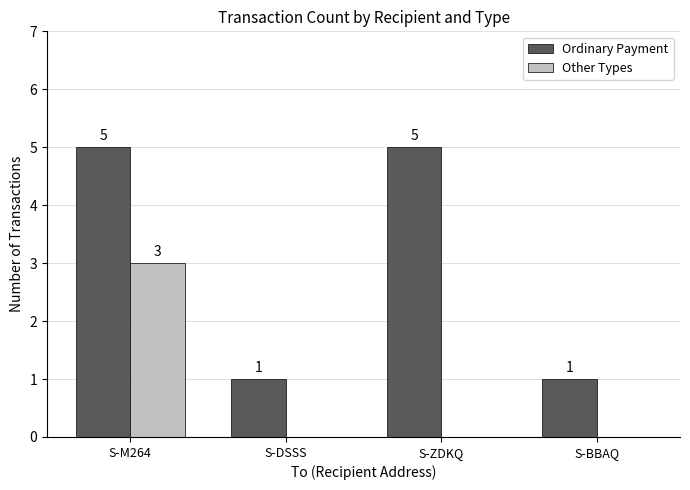

What is the spread (max minus min) of values at S-ZDKQ?

5